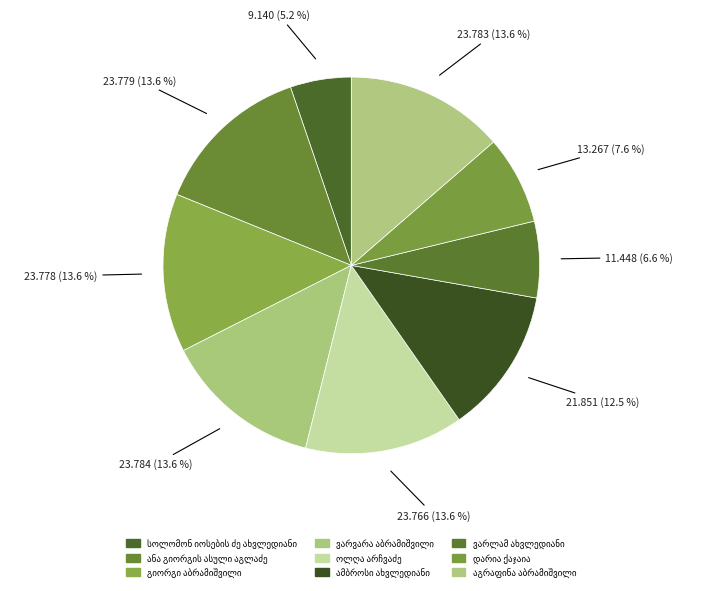

To the nearest percent, what is the difference between the largest and smallest slice percentages?

8%